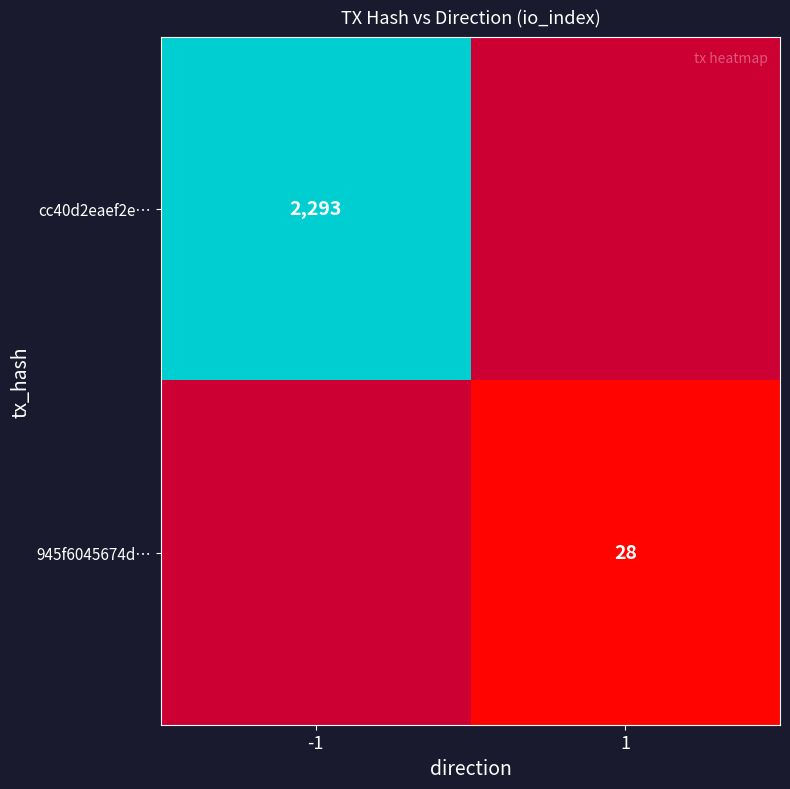

How many distinct data groups are displayed?

2